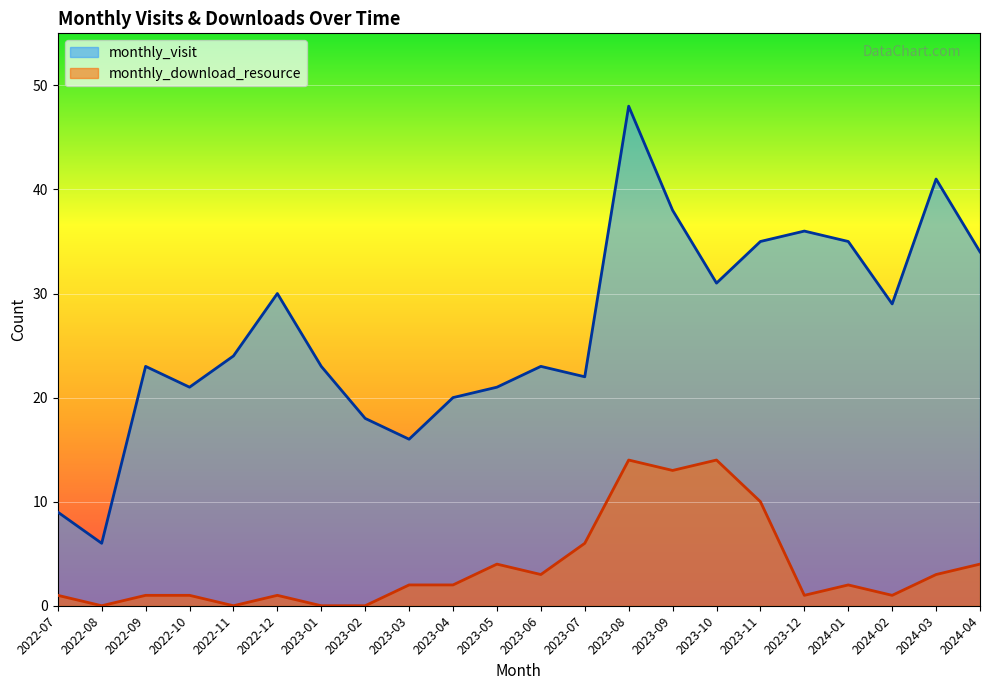

What is the difference between the maximum and minimum values in the monthly_visit series?

42